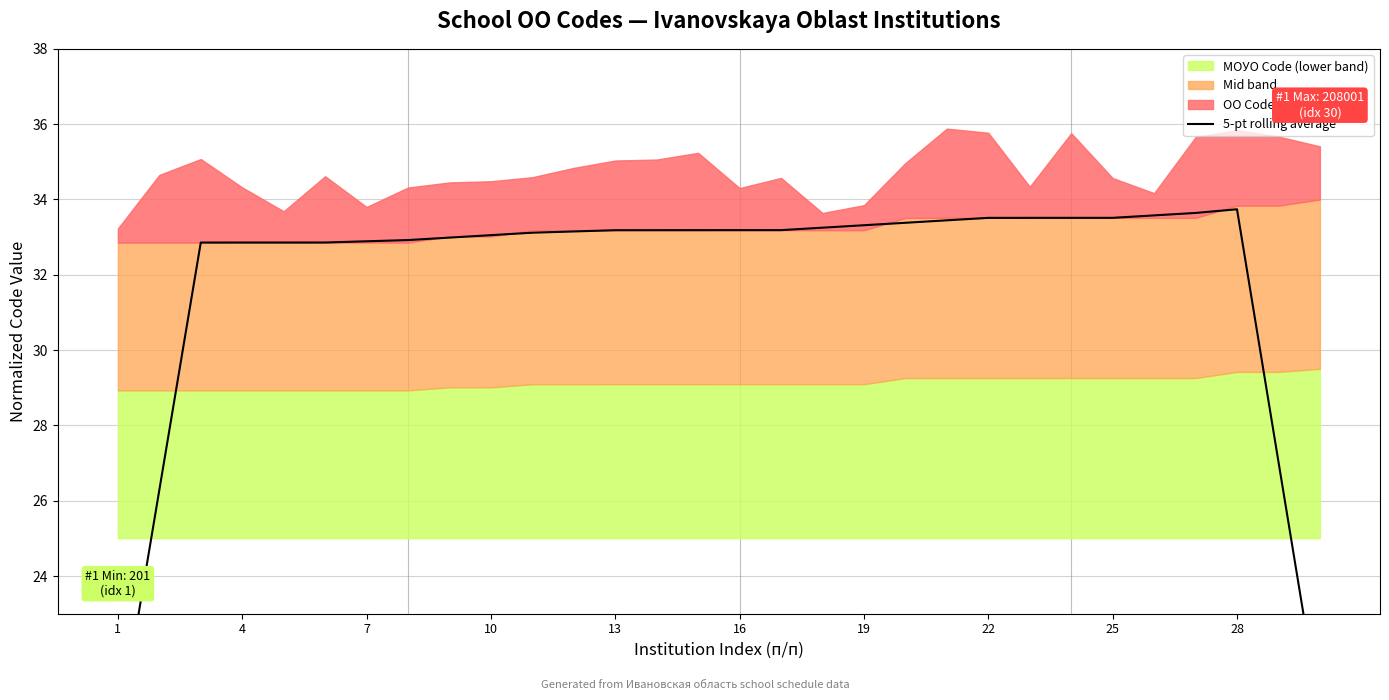

True or false: the data shows 6.6 at 10.

False